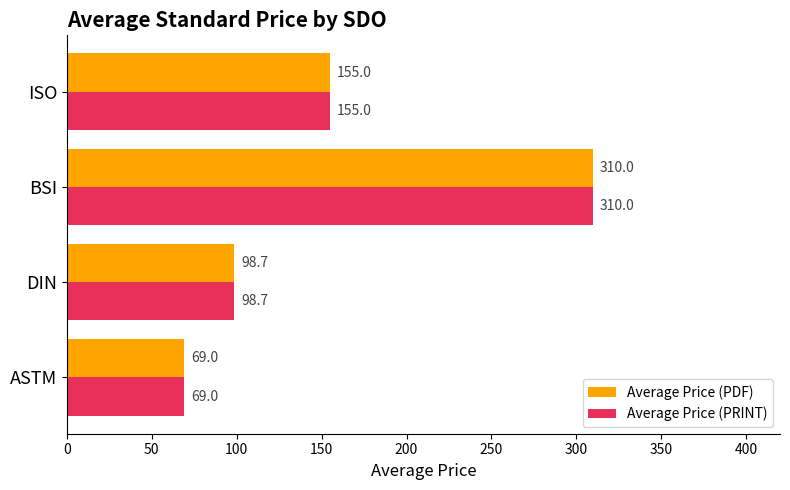

Rank the categories by Average Price (PRINT) value from lowest to highest.

ASTM, DIN, ISO, BSI